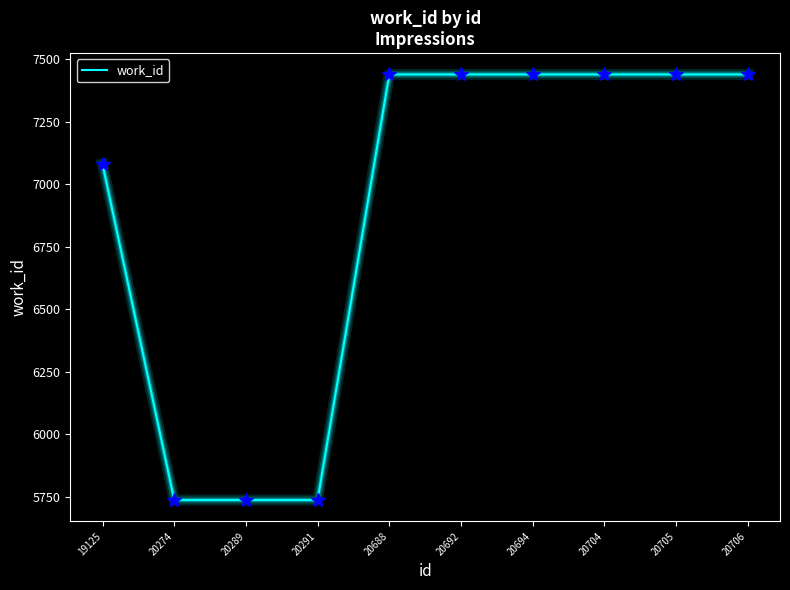

What is the difference between the values at 20692 and 20289?

1703